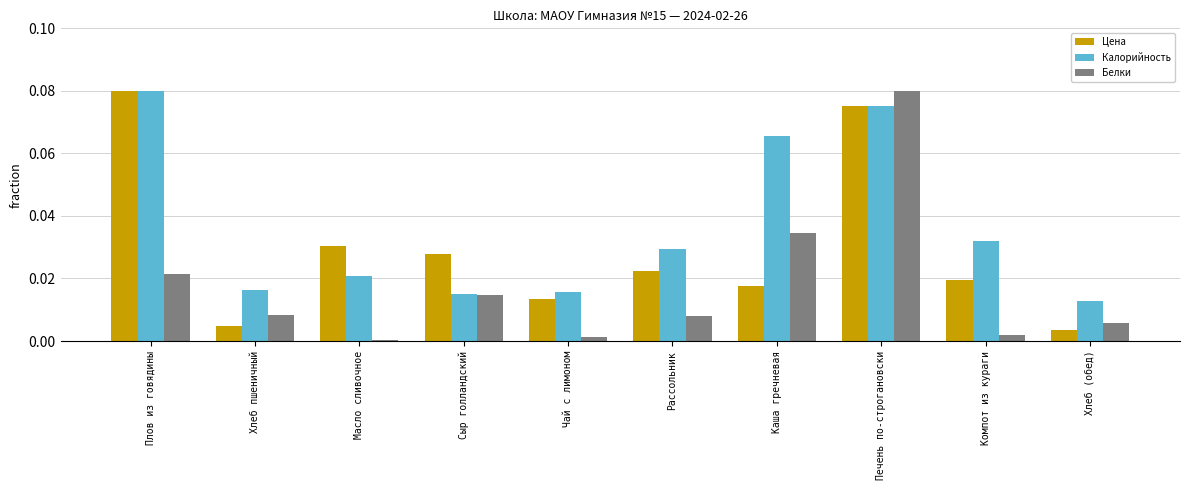

Which series changed the most between Компот из кураги and Хлеб (обед)?

Калорийность